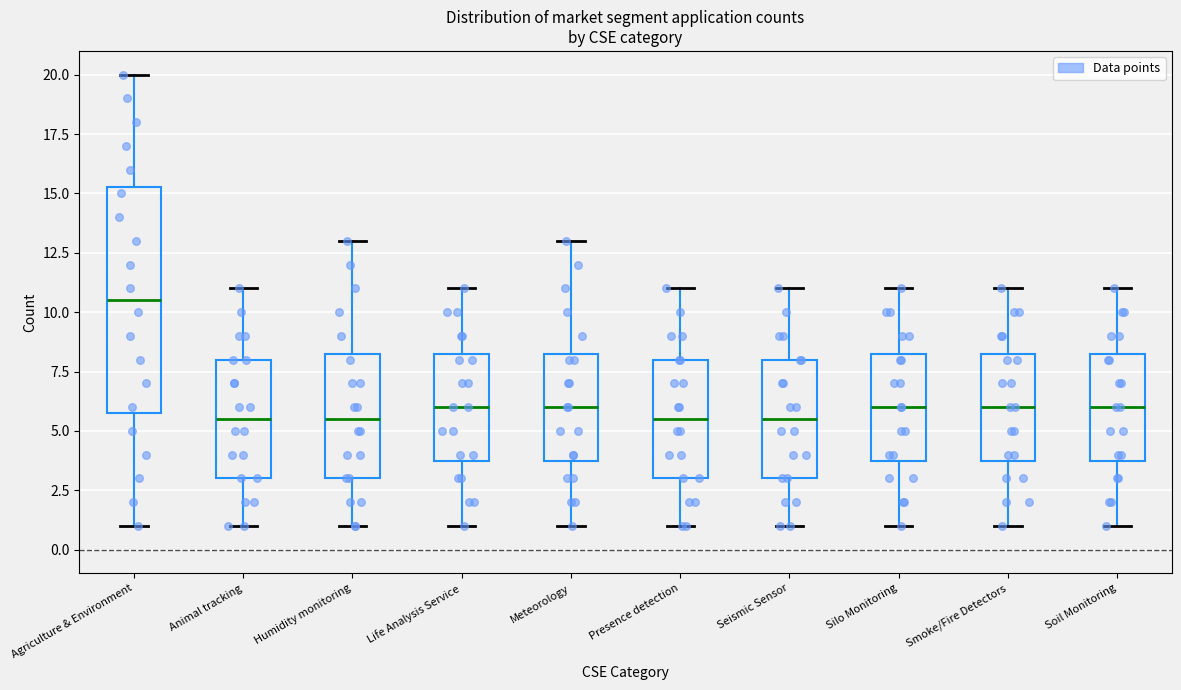

Comparing the boxes themselves (not the whiskers), which one is the tallest?

Agriculture & Environment